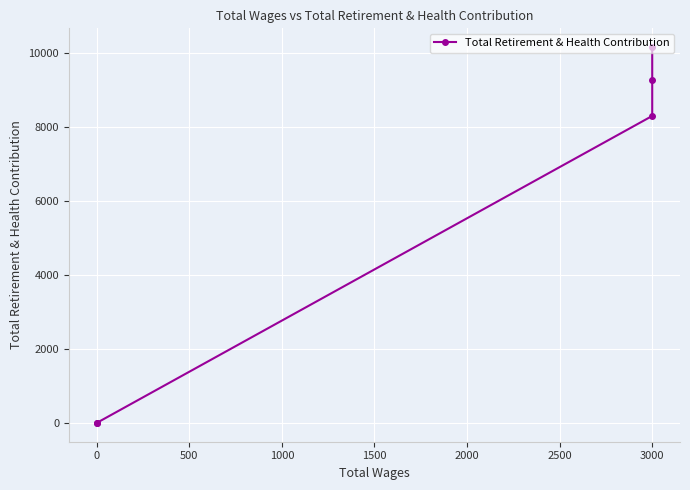

How many data points does each series have?

5